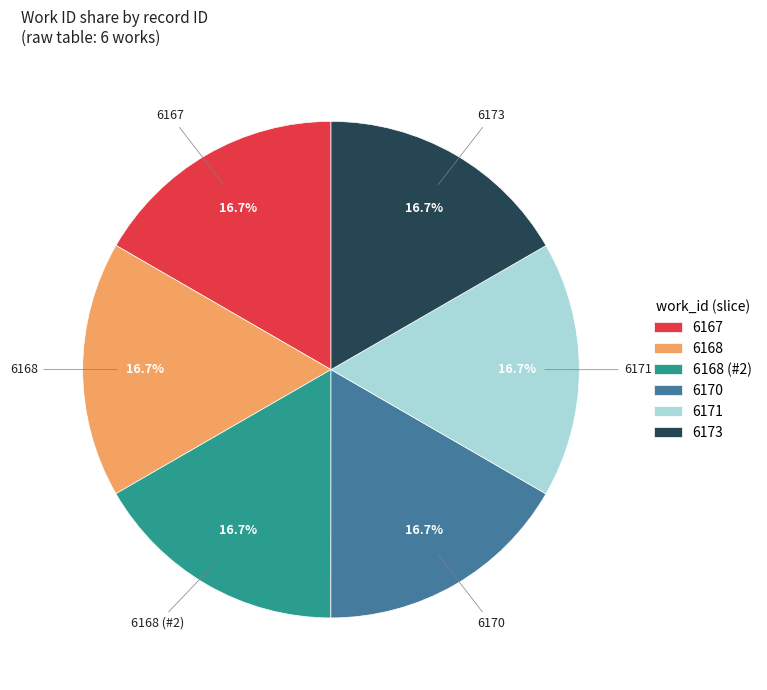

How much of the chart is everything except 6173?

83.3%